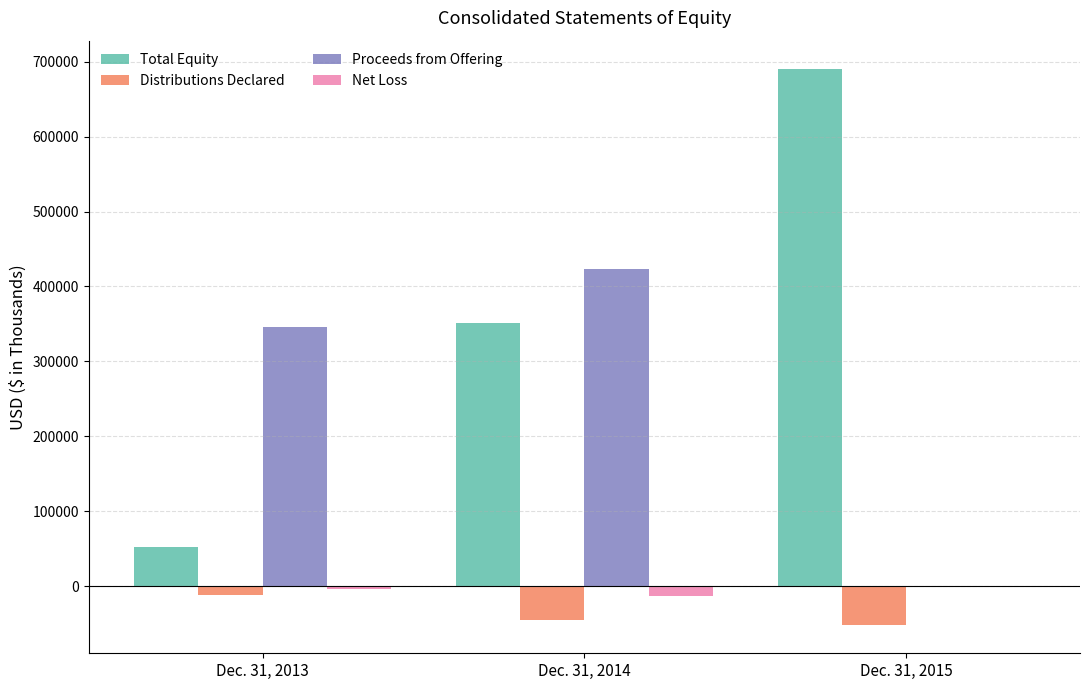

Which series has the widest spread of values?

Total Equity